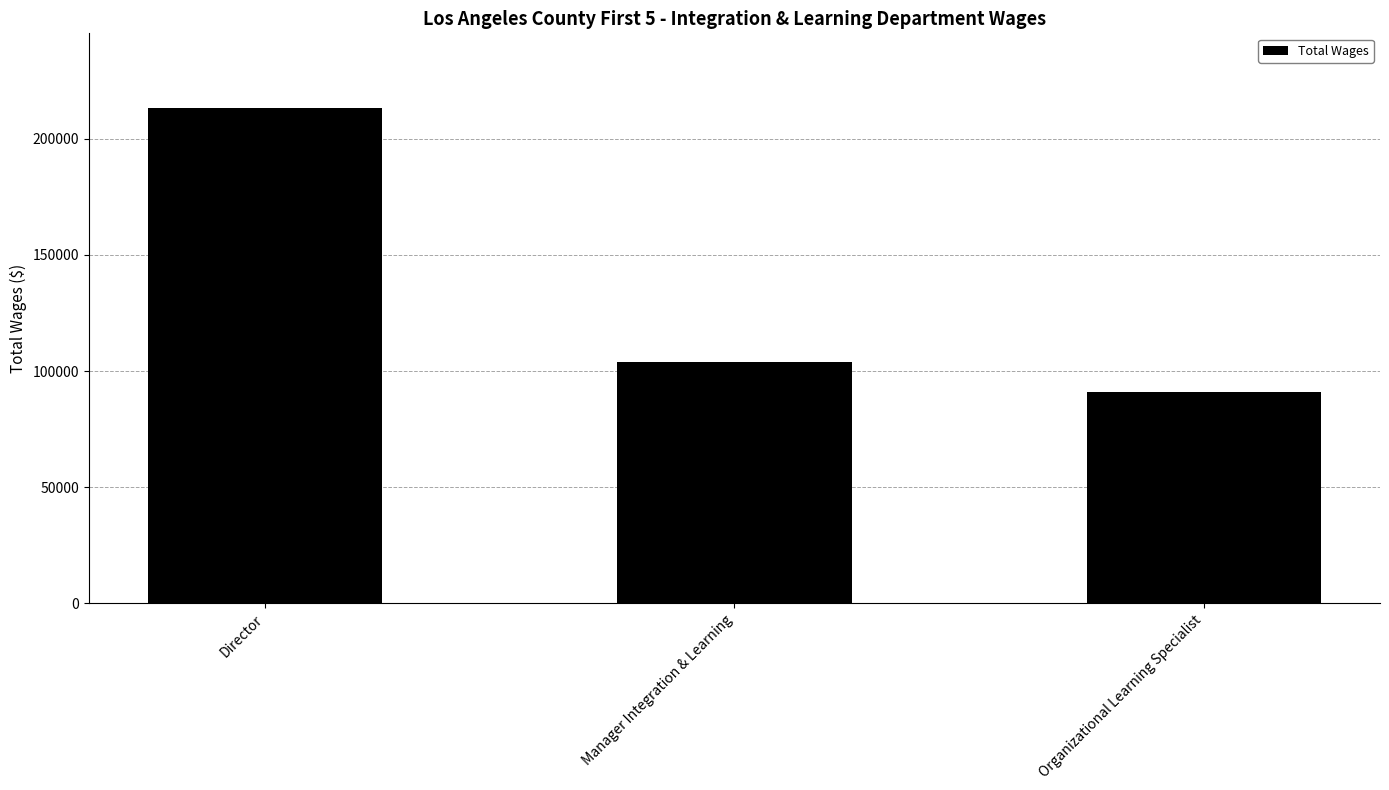

Reading left to right, transcribe all the data shown in this chart.

213419	103877	91195